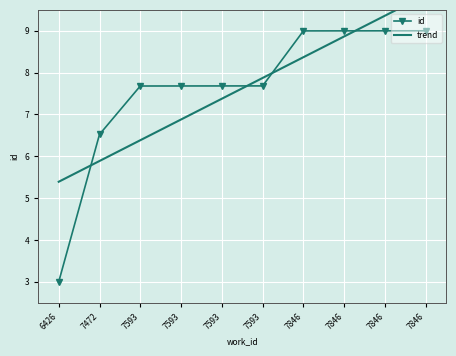

Rank the categories by value from highest to lowest.

7846, 7846, 7846, 7846, 7593, 7593, 7593, 7593, 7472, 6426